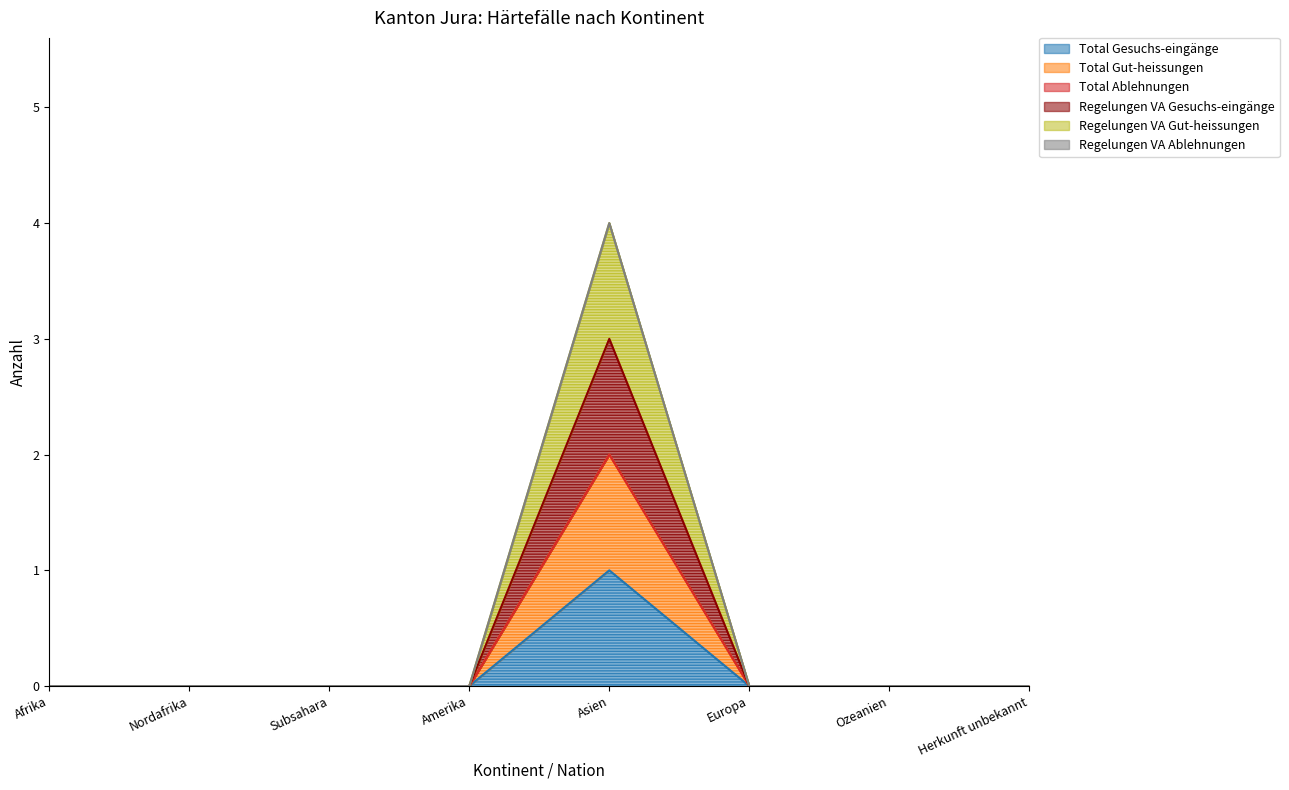

How many interior local peaks does the Total Gesuchs-eingänge series have?

1